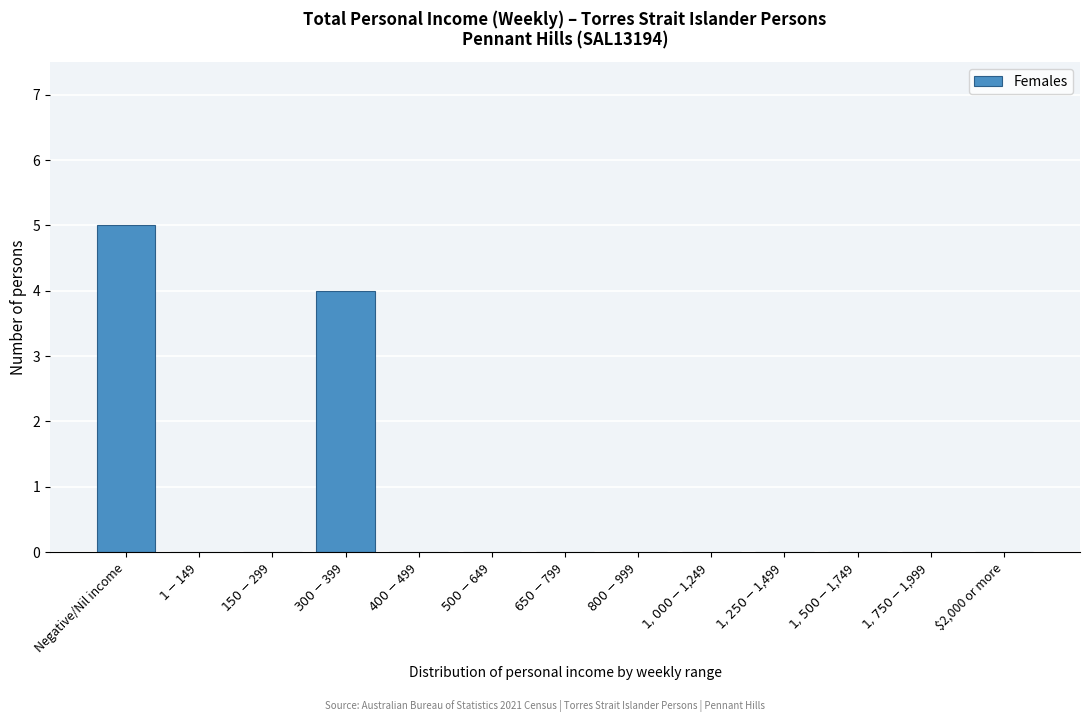

The chart shows a value of -2 at $2,000 or more. True or false?

False